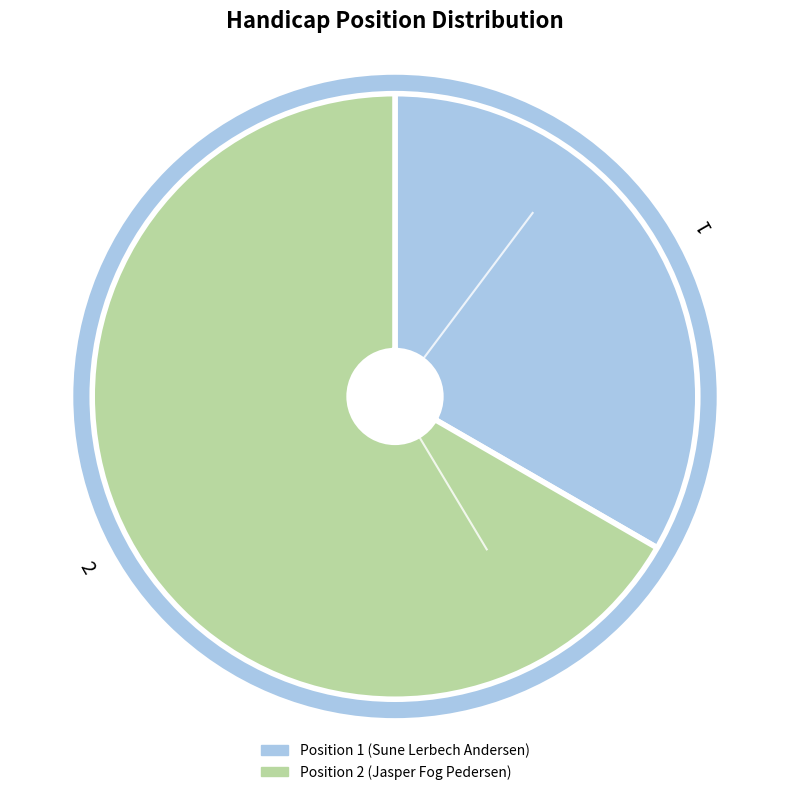

Is the sum of 1 and 2 greater than half?

Yes